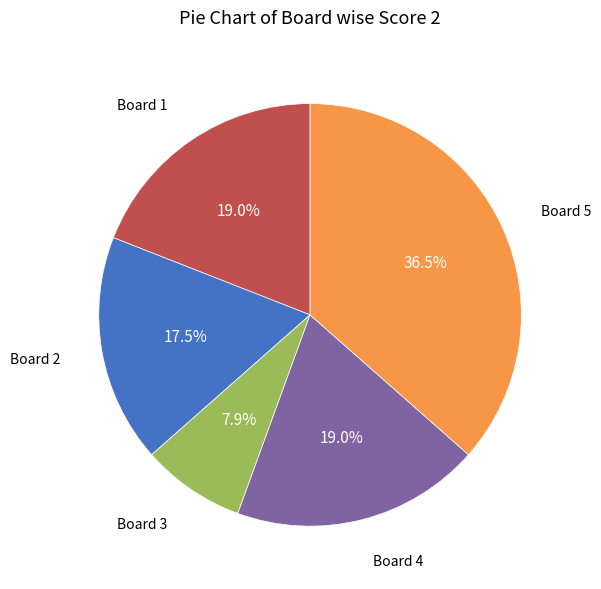

Does any single category account for the majority?

No